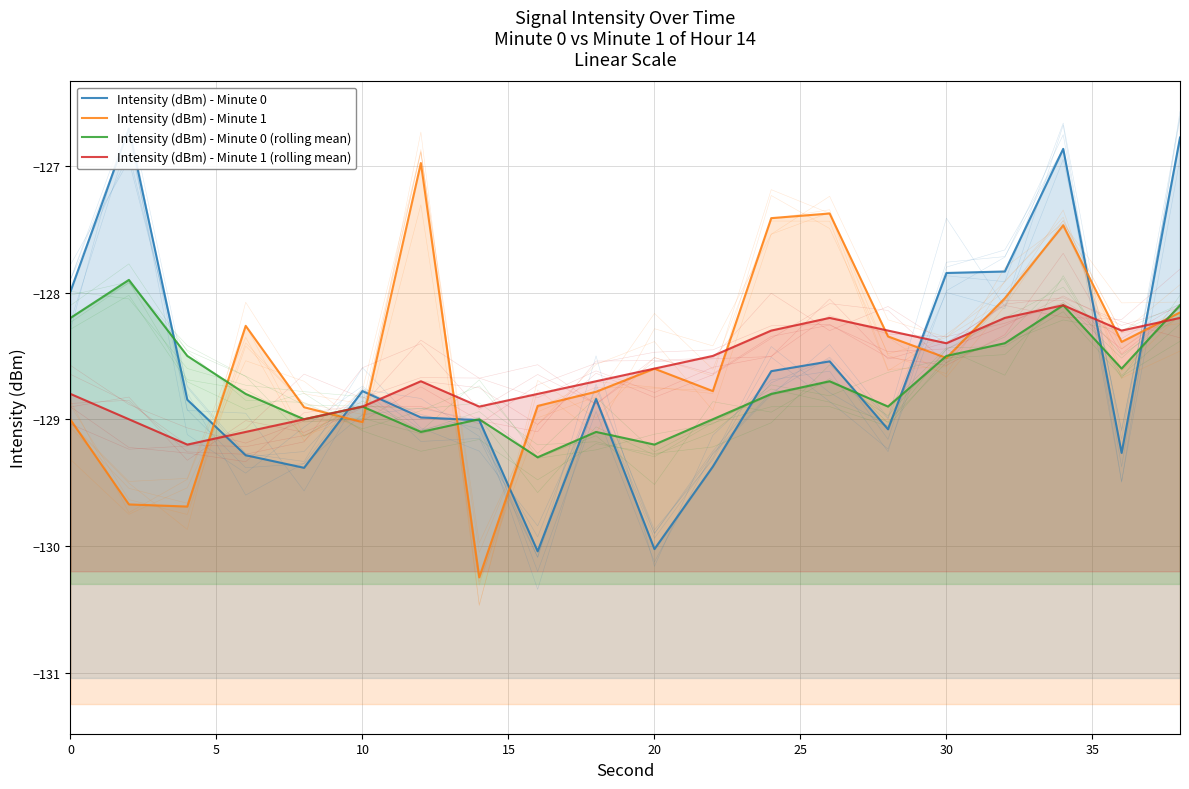

Which series changed the most between 18 and 19?

Intensity (dBm) - Minute 0